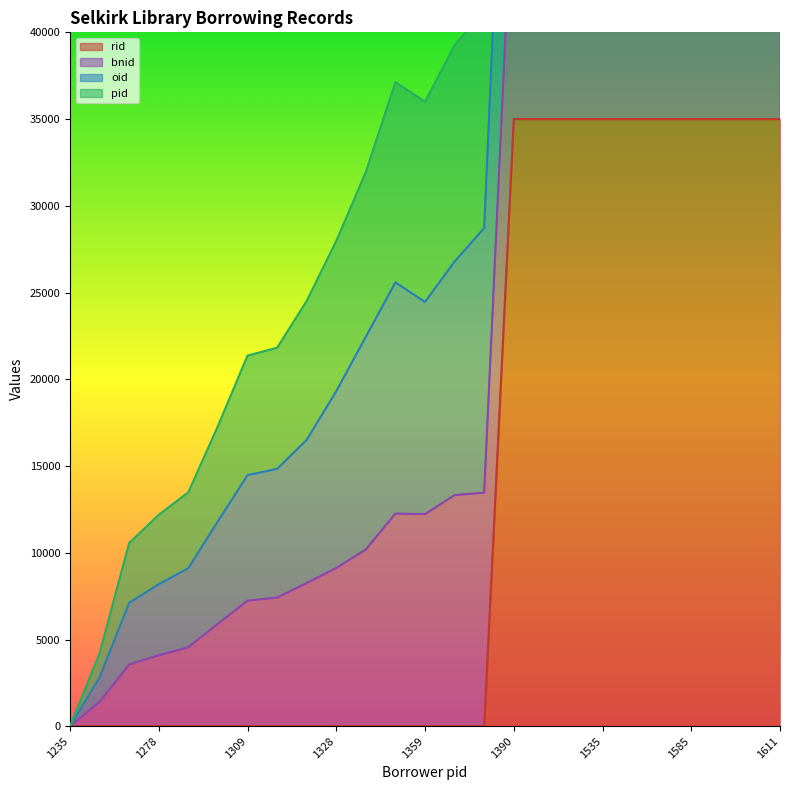

Between 1250 and 1321, which is larger?

1250